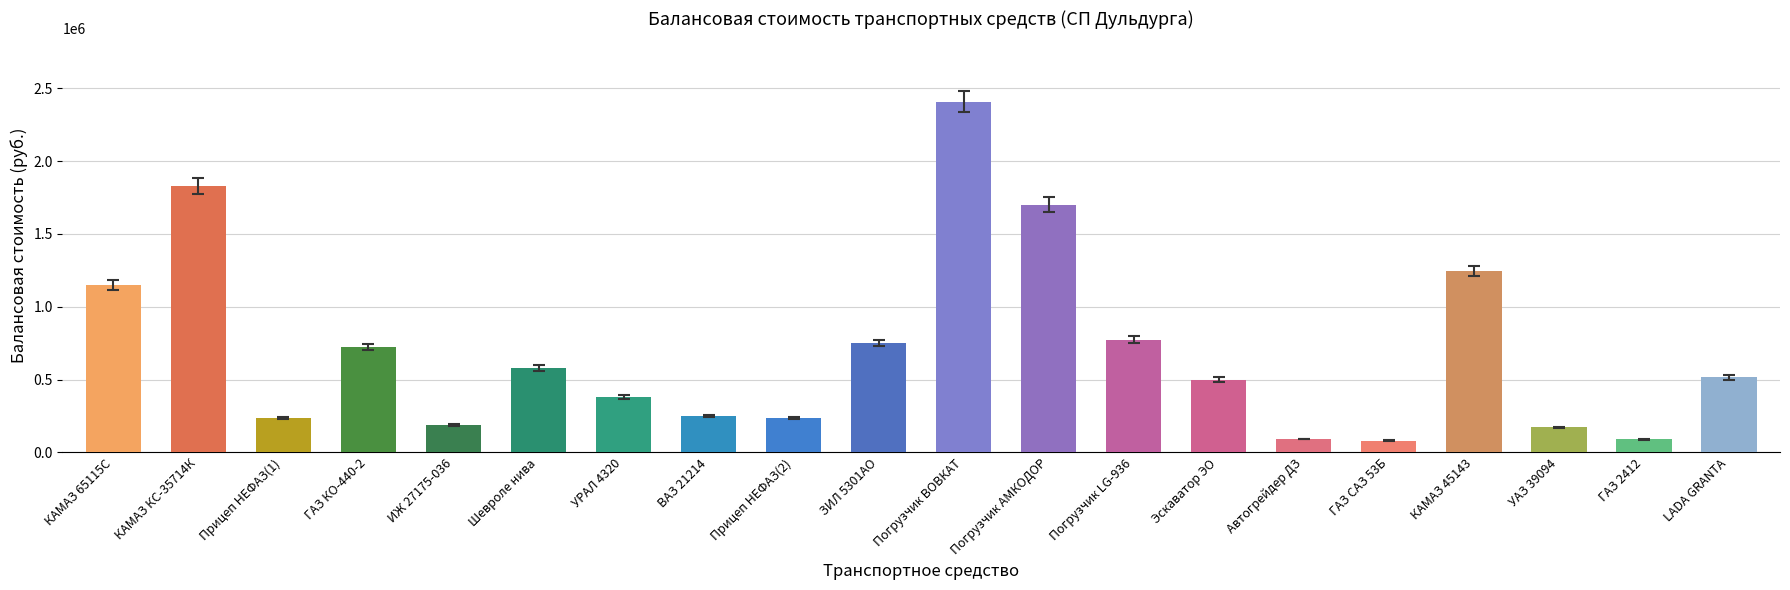

Which label corresponds to the largest value in the chart?

Погрузчик ВОВКАТ